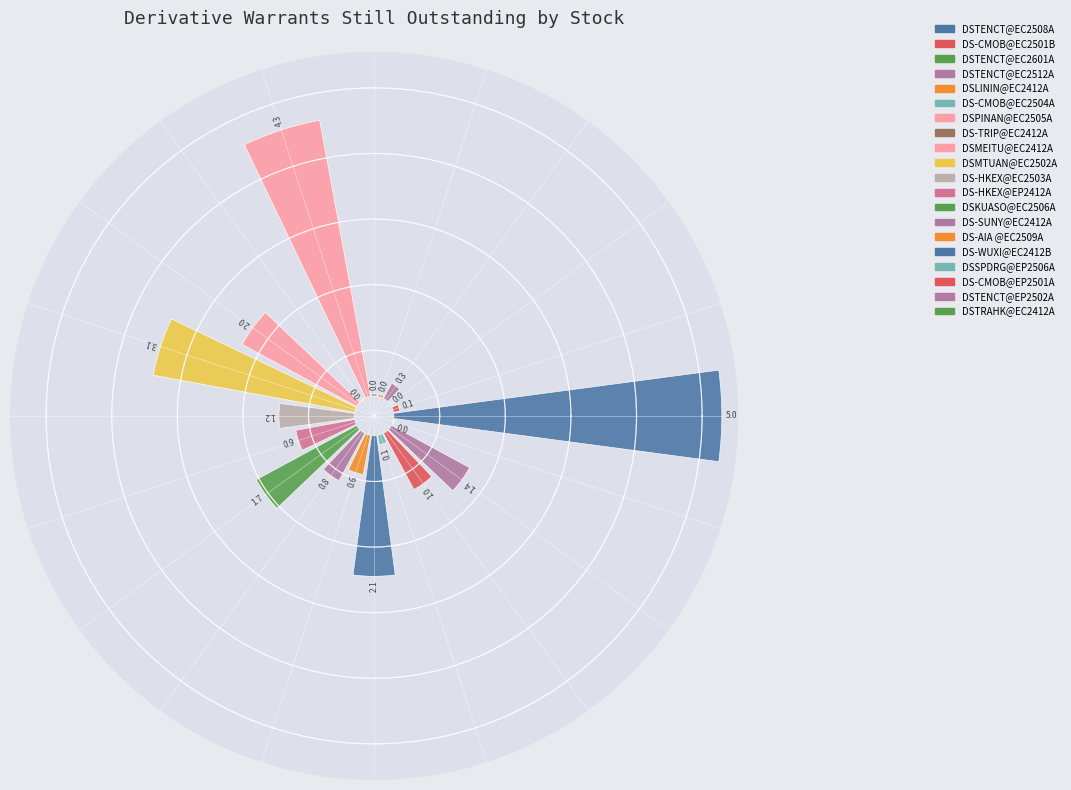

What portion of the pie excludes DSTENCT@EC2601A?

99.9%